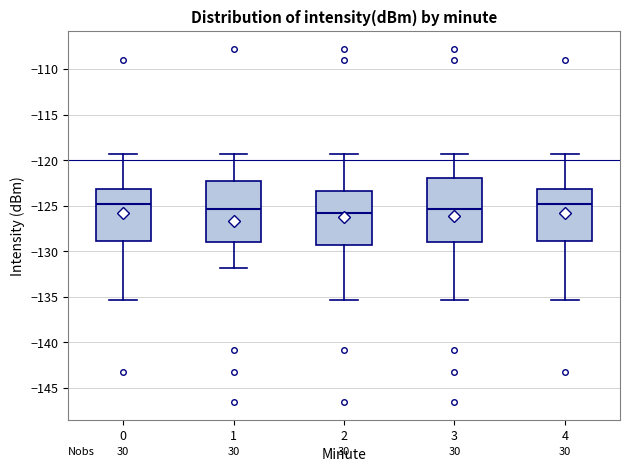

Reading left to right, transcribe this box plot: for each box, give where its median line is, the range the box spans, and where its two whiskers end, as read against the y-axis. The values are not printed on the chart, so give them approximately, as read against the axis.

0: median -125.0, box -129.0 to -123.0, whiskers -135.5 to -119.5
1: median -125.5, box -129.0 to -122.5, whiskers -132.0 to -119.5
2: median -126.0, box -129.5 to -123.5, whiskers -135.5 to -119.5
3: median -125.5, box -129.0 to -122.0, whiskers -135.5 to -119.5
4: median -125.0, box -129.0 to -123.0, whiskers -135.5 to -119.5